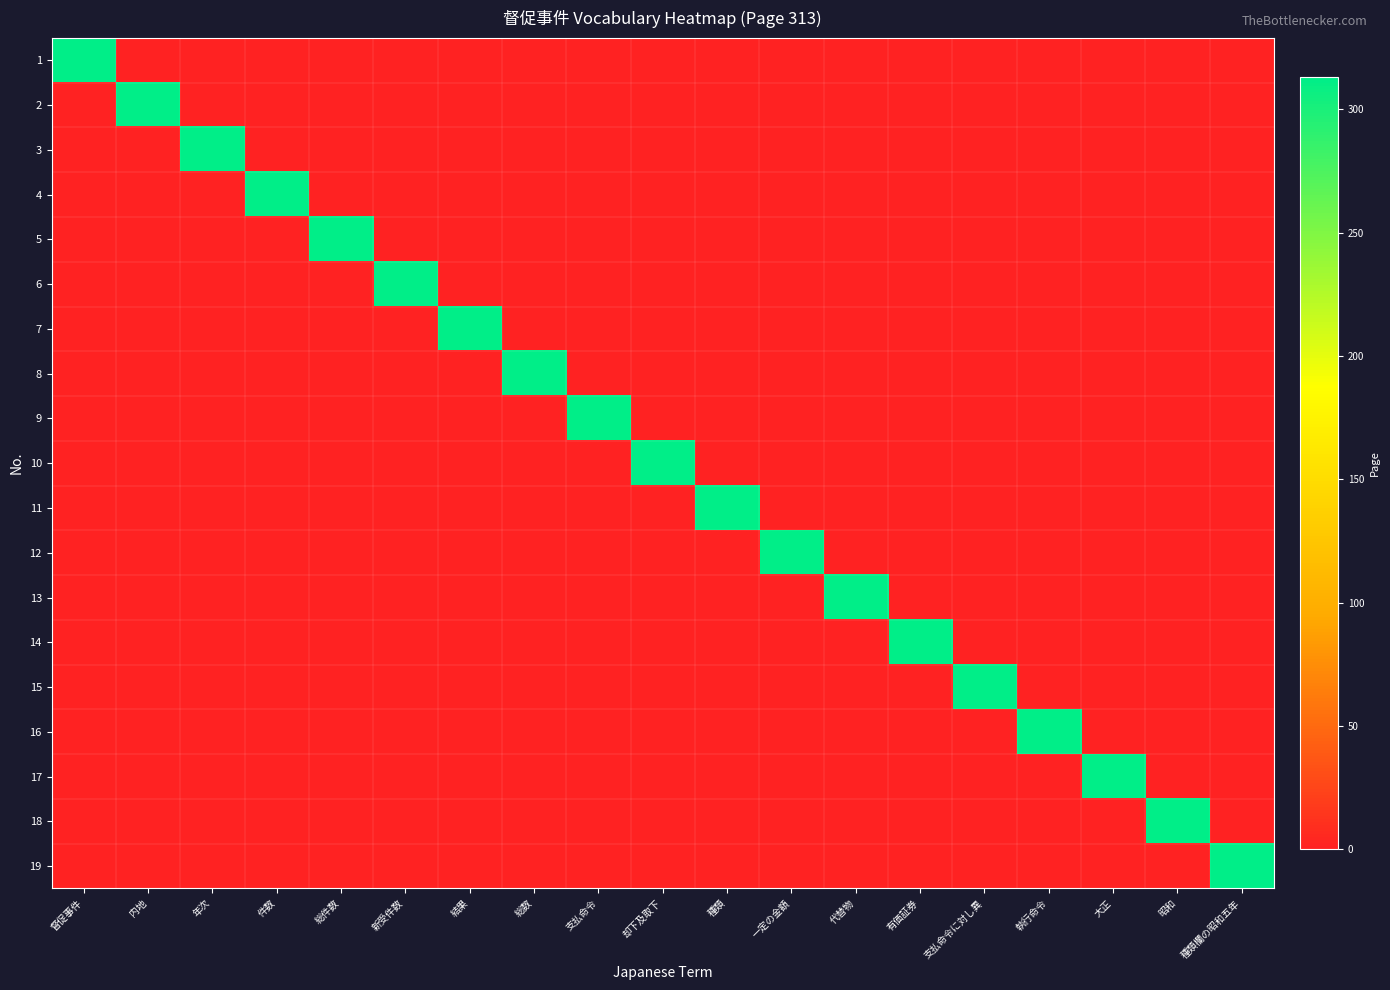

Reading left to right, transcribe all the data shown in this chart.

1: 督促事件=313	内地=0	年次=0	件数=0	総件数=0	新受件数=0	結果=0	総数=0	支払命令=0	却下及取下=0	種類=0	一定の金額=0	代替物=0	有価証券=0	支払命令に対し異=0	執行命令=0	大正=0	昭和=0	種類欄の昭和五年=0
2: 督促事件=0	内地=313	年次=0	件数=0	総件数=0	新受件数=0	結果=0	総数=0	支払命令=0	却下及取下=0	種類=0	一定の金額=0	代替物=0	有価証券=0	支払命令に対し異=0	執行命令=0	大正=0	昭和=0	種類欄の昭和五年=0
3: 督促事件=0	内地=0	年次=313	件数=0	総件数=0	新受件数=0	結果=0	総数=0	支払命令=0	却下及取下=0	種類=0	一定の金額=0	代替物=0	有価証券=0	支払命令に対し異=0	執行命令=0	大正=0	昭和=0	種類欄の昭和五年=0
4: 督促事件=0	内地=0	年次=0	件数=313	総件数=0	新受件数=0	結果=0	総数=0	支払命令=0	却下及取下=0	種類=0	一定の金額=0	代替物=0	有価証券=0	支払命令に対し異=0	執行命令=0	大正=0	昭和=0	種類欄の昭和五年=0
5: 督促事件=0	内地=0	年次=0	件数=0	総件数=313	新受件数=0	結果=0	総数=0	支払命令=0	却下及取下=0	種類=0	一定の金額=0	代替物=0	有価証券=0	支払命令に対し異=0	執行命令=0	大正=0	昭和=0	種類欄の昭和五年=0
6: 督促事件=0	内地=0	年次=0	件数=0	総件数=0	新受件数=313	結果=0	総数=0	支払命令=0	却下及取下=0	種類=0	一定の金額=0	代替物=0	有価証券=0	支払命令に対し異=0	執行命令=0	大正=0	昭和=0	種類欄の昭和五年=0
7: 督促事件=0	内地=0	年次=0	件数=0	総件数=0	新受件数=0	結果=313	総数=0	支払命令=0	却下及取下=0	種類=0	一定の金額=0	代替物=0	有価証券=0	支払命令に対し異=0	執行命令=0	大正=0	昭和=0	種類欄の昭和五年=0
8: 督促事件=0	内地=0	年次=0	件数=0	総件数=0	新受件数=0	結果=0	総数=313	支払命令=0	却下及取下=0	種類=0	一定の金額=0	代替物=0	有価証券=0	支払命令に対し異=0	執行命令=0	大正=0	昭和=0	種類欄の昭和五年=0
9: 督促事件=0	内地=0	年次=0	件数=0	総件数=0	新受件数=0	結果=0	総数=0	支払命令=313	却下及取下=0	種類=0	一定の金額=0	代替物=0	有価証券=0	支払命令に対し異=0	執行命令=0	大正=0	昭和=0	種類欄の昭和五年=0
10: 督促事件=0	内地=0	年次=0	件数=0	総件数=0	新受件数=0	結果=0	総数=0	支払命令=0	却下及取下=313	種類=0	一定の金額=0	代替物=0	有価証券=0	支払命令に対し異=0	執行命令=0	大正=0	昭和=0	種類欄の昭和五年=0
11: 督促事件=0	内地=0	年次=0	件数=0	総件数=0	新受件数=0	結果=0	総数=0	支払命令=0	却下及取下=0	種類=313	一定の金額=0	代替物=0	有価証券=0	支払命令に対し異=0	執行命令=0	大正=0	昭和=0	種類欄の昭和五年=0
12: 督促事件=0	内地=0	年次=0	件数=0	総件数=0	新受件数=0	結果=0	総数=0	支払命令=0	却下及取下=0	種類=0	一定の金額=313	代替物=0	有価証券=0	支払命令に対し異=0	執行命令=0	大正=0	昭和=0	種類欄の昭和五年=0
13: 督促事件=0	内地=0	年次=0	件数=0	総件数=0	新受件数=0	結果=0	総数=0	支払命令=0	却下及取下=0	種類=0	一定の金額=0	代替物=313	有価証券=0	支払命令に対し異=0	執行命令=0	大正=0	昭和=0	種類欄の昭和五年=0
14: 督促事件=0	内地=0	年次=0	件数=0	総件数=0	新受件数=0	結果=0	総数=0	支払命令=0	却下及取下=0	種類=0	一定の金額=0	代替物=0	有価証券=313	支払命令に対し異=0	執行命令=0	大正=0	昭和=0	種類欄の昭和五年=0
15: 督促事件=0	内地=0	年次=0	件数=0	総件数=0	新受件数=0	結果=0	総数=0	支払命令=0	却下及取下=0	種類=0	一定の金額=0	代替物=0	有価証券=0	支払命令に対し異=313	執行命令=0	大正=0	昭和=0	種類欄の昭和五年=0
16: 督促事件=0	内地=0	年次=0	件数=0	総件数=0	新受件数=0	結果=0	総数=0	支払命令=0	却下及取下=0	種類=0	一定の金額=0	代替物=0	有価証券=0	支払命令に対し異=0	執行命令=313	大正=0	昭和=0	種類欄の昭和五年=0
17: 督促事件=0	内地=0	年次=0	件数=0	総件数=0	新受件数=0	結果=0	総数=0	支払命令=0	却下及取下=0	種類=0	一定の金額=0	代替物=0	有価証券=0	支払命令に対し異=0	執行命令=0	大正=313	昭和=0	種類欄の昭和五年=0
18: 督促事件=0	内地=0	年次=0	件数=0	総件数=0	新受件数=0	結果=0	総数=0	支払命令=0	却下及取下=0	種類=0	一定の金額=0	代替物=0	有価証券=0	支払命令に対し異=0	執行命令=0	大正=0	昭和=313	種類欄の昭和五年=0
19: 督促事件=0	内地=0	年次=0	件数=0	総件数=0	新受件数=0	結果=0	総数=0	支払命令=0	却下及取下=0	種類=0	一定の金額=0	代替物=0	有価証券=0	支払命令に対し異=0	執行命令=0	大正=0	昭和=0	種類欄の昭和五年=313